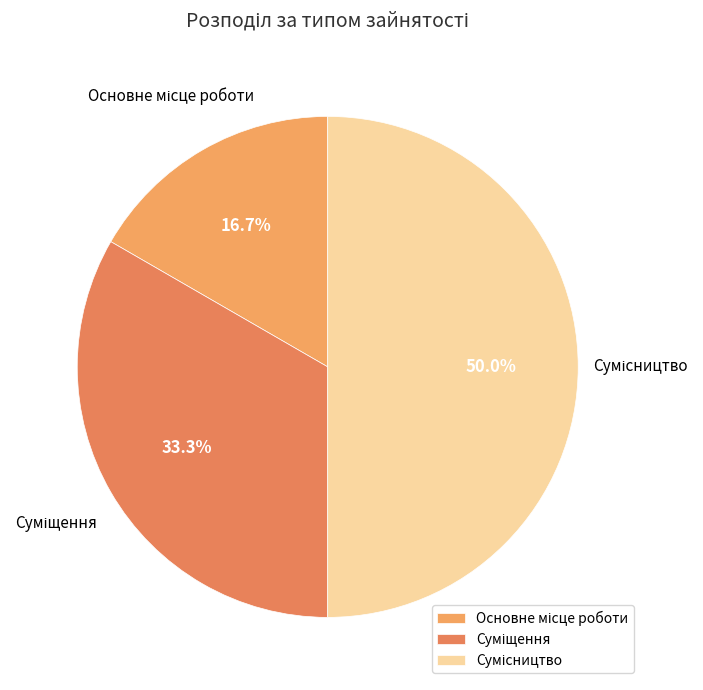

How many segments does this pie chart have?

3